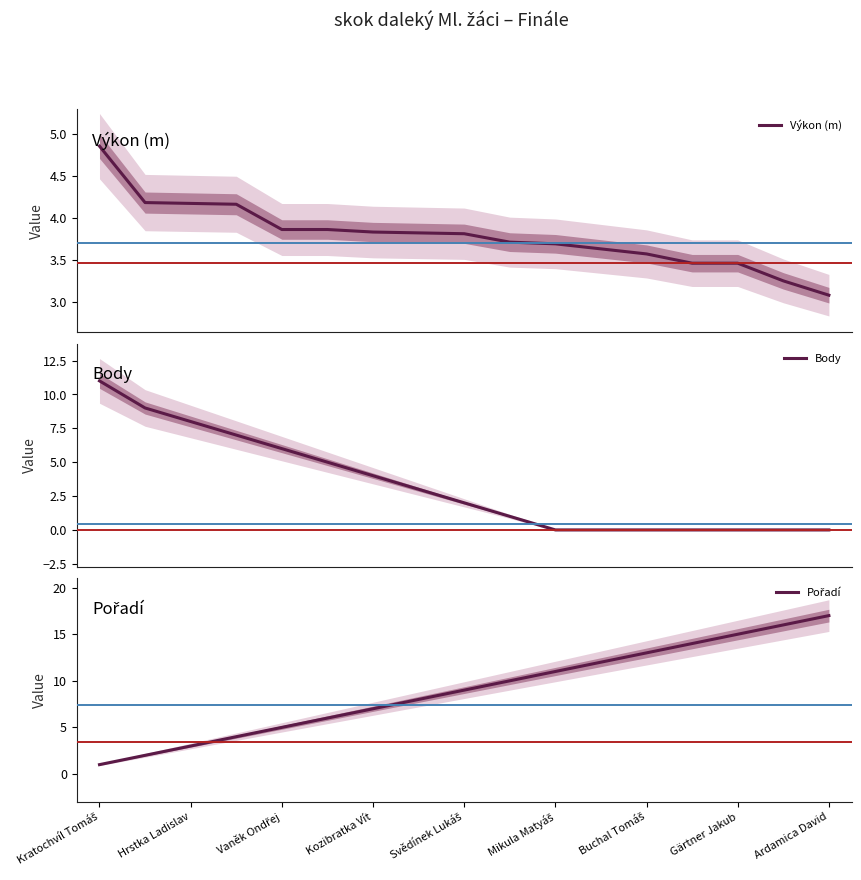

How many values in Body are above zero?

10